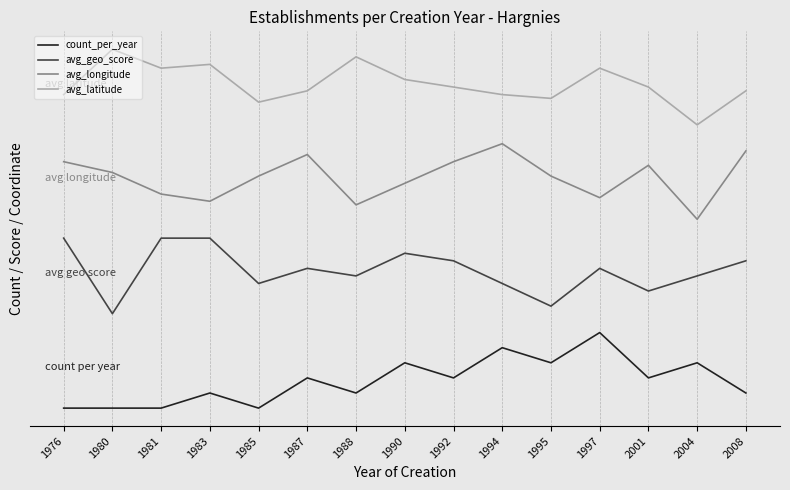

True or false: avg_longitude and avg_latitude cross at least once.

False